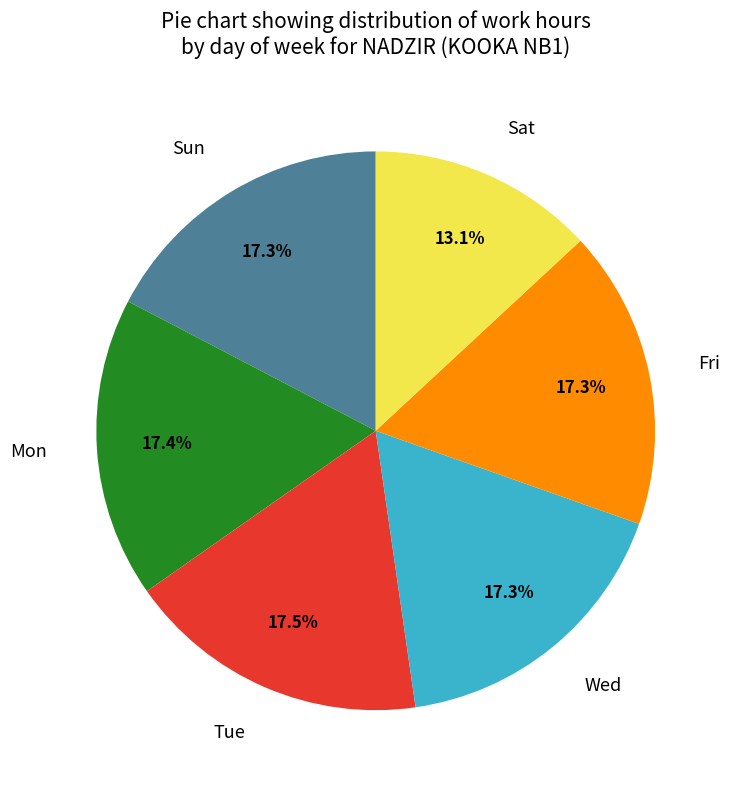

What is the ratio of the value at Mon to the value at Wed?

1.0